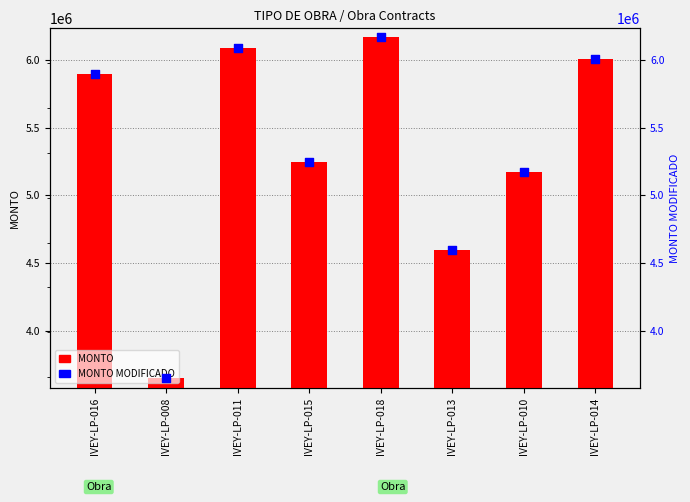

Which series contains the lowest Y value?

MONTO